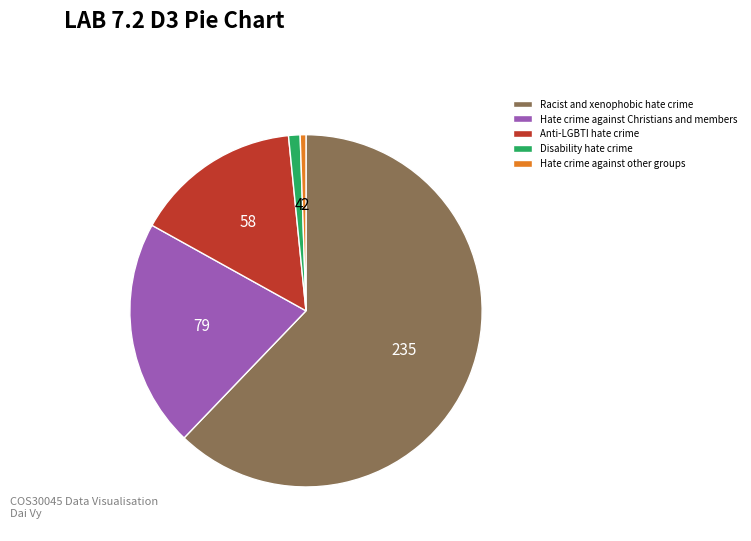

What is the smallest slice in the pie chart?

Hate crime against other groups